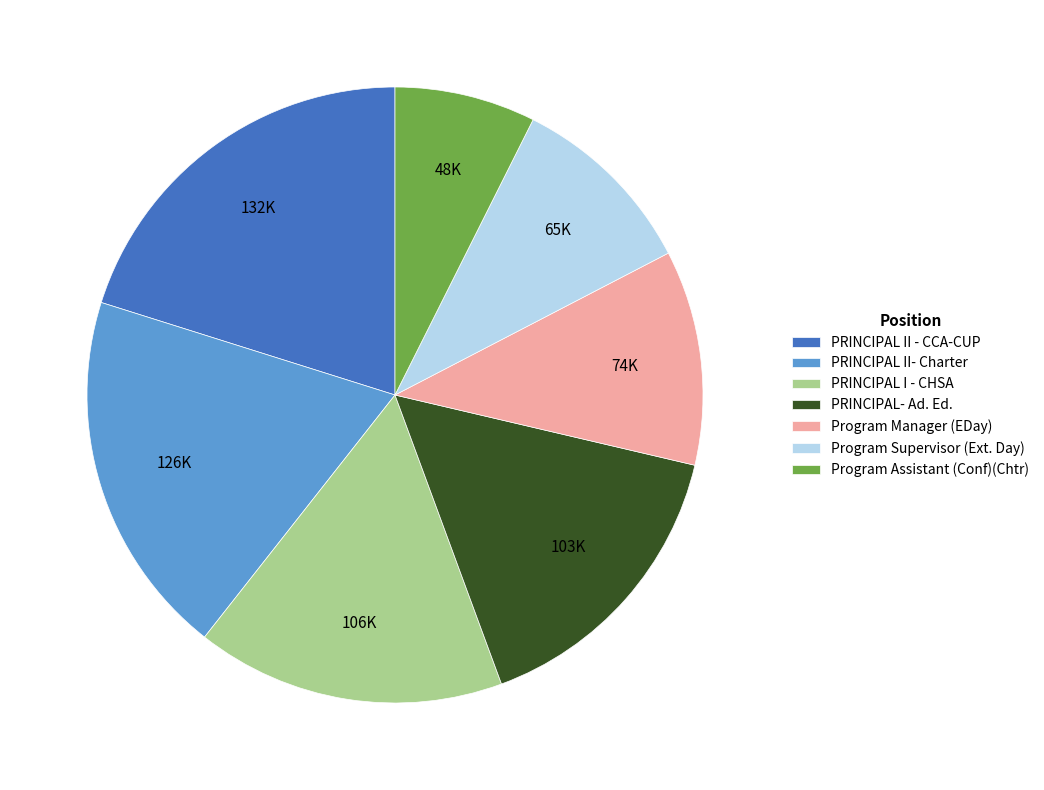

The PRINCIPAL- Ad. Ed. slice represents 5% of the pie. True or false?

False